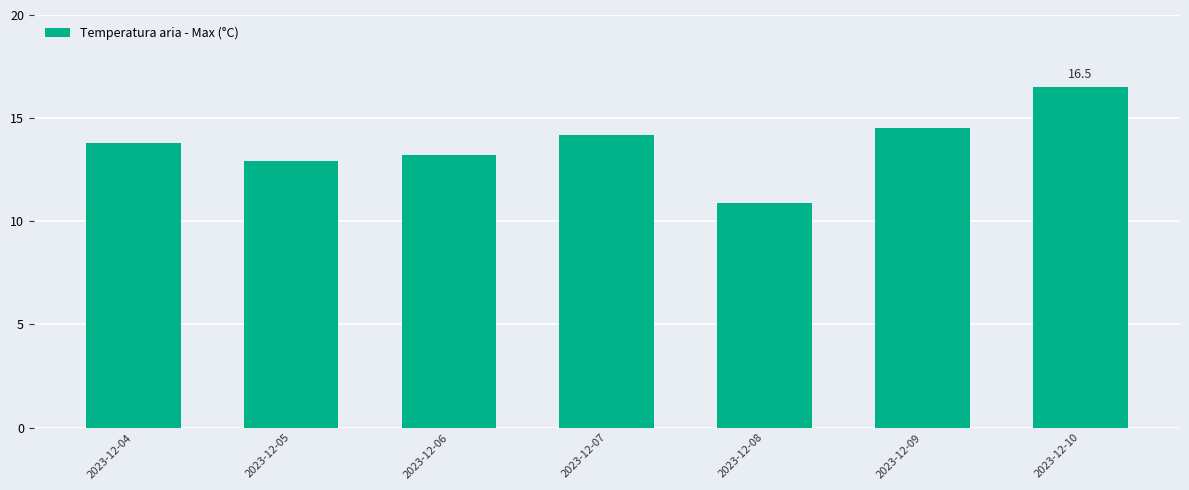

Does the chart contain any negative values?

No